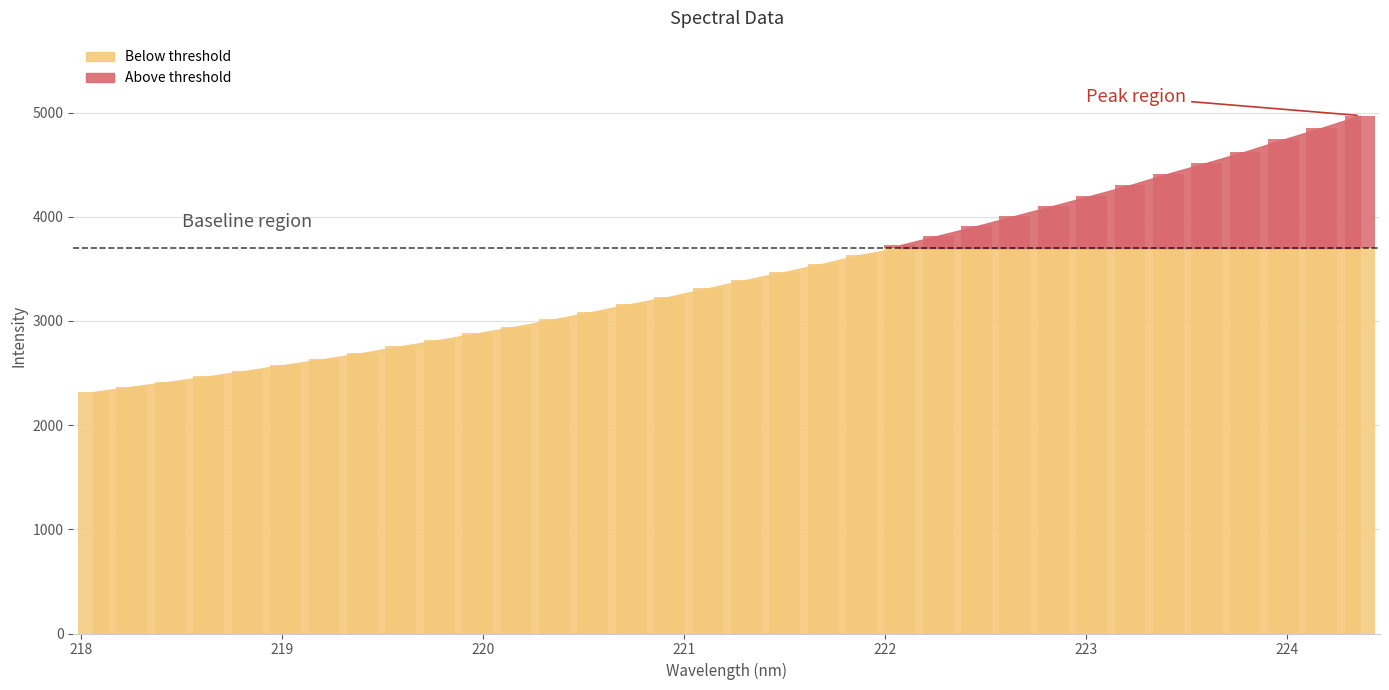

Reading left to right, list all the values displayed in this chart.

218.0596=2317.9	218.2508=2369.4	218.442=2417.5	218.6332=2469.8	218.8244=2522.8	219.0156=2580.0	219.2067=2634.4	219.3979=2693.3	219.589=2757.4	219.7801=2818.2	219.9712=2882.1	220.1623=2946.4	220.3533=3016.7	220.5444=3088.0	220.7354=3163.8	220.9264=3233.1	221.1174=3314.1	221.3083=3395.0	221.4993=3470.8	221.6902=3550.2	221.8812=3637.1	222.0721=3726.9	222.263=3818.7	222.4538=3910.4	222.6447=4007.9	222.8355=4105.1	223.0264=4203.2	223.2172=4303.6	223.408=4414.1	223.5987=4517.8	223.7895=4624.9	223.9802=4741.4	224.1709=4853.7	224.3616=4970.9